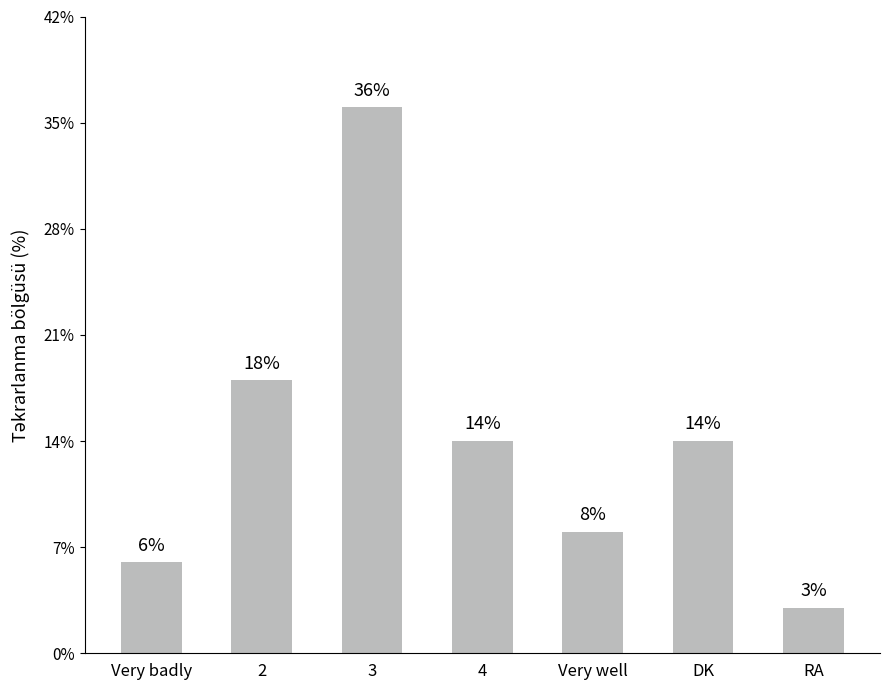

What is the ratio of the value at 3 to the value at 4?

2.6